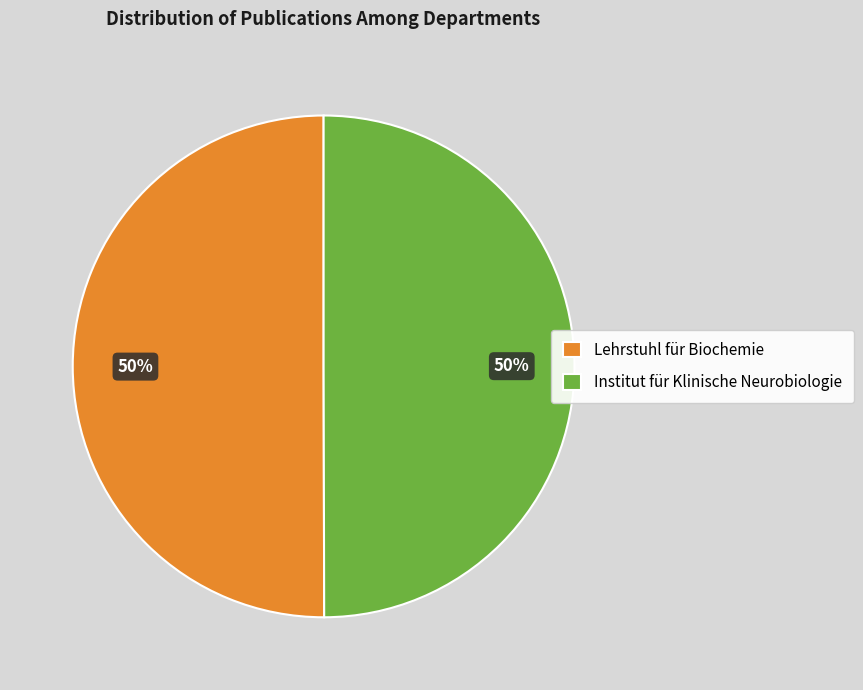

Approximately how many times larger is the value at Institut für Klinische Neurobiologie compared to Lehrstuhl für Biochemie?

1.0